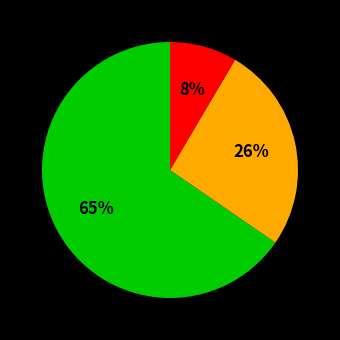

Is there any slice that represents more than half of the pie?

Yes